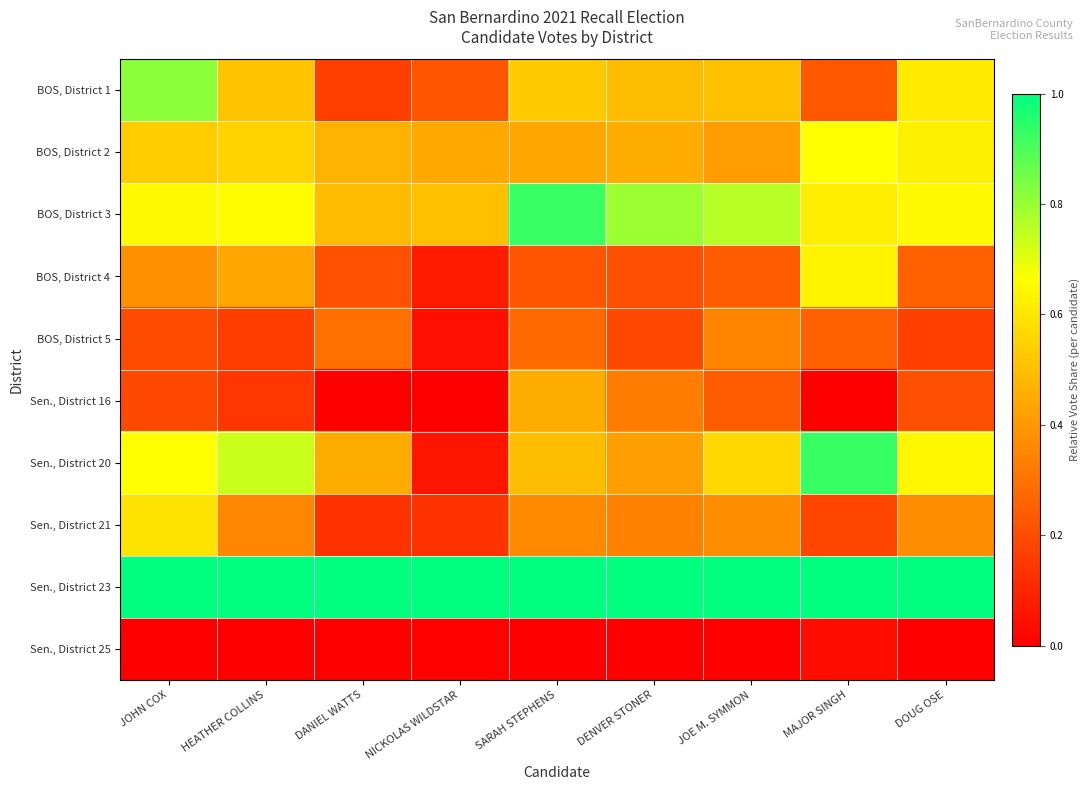

Which category has the lowest value across all series?

NICKOLAS WILDSTAR